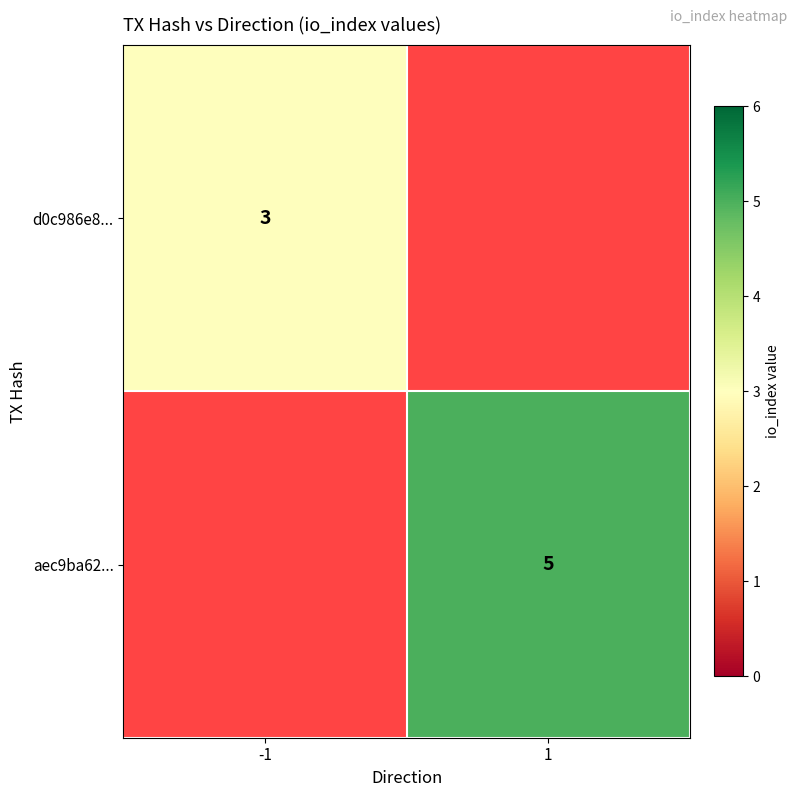

True or false: aec9ba62... has a value of 3 at 1.

False